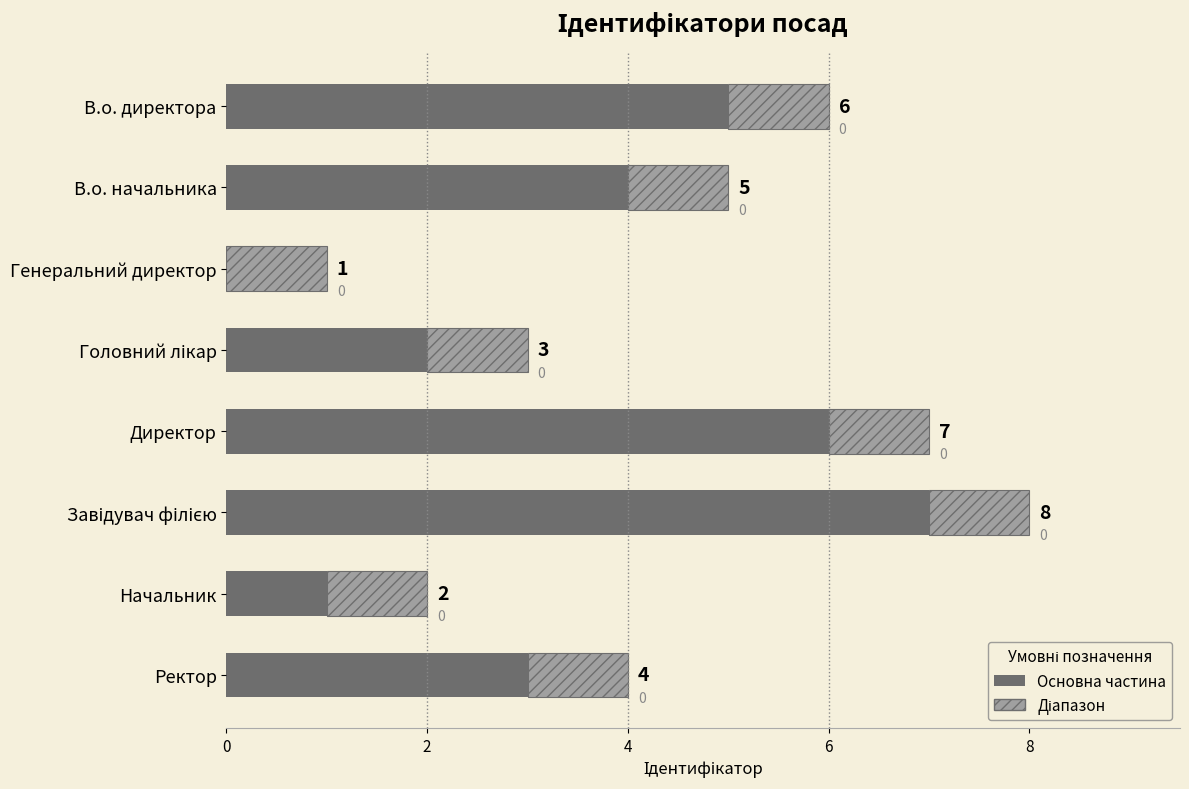

At which label is Основна частина closest to 3?

Ректор